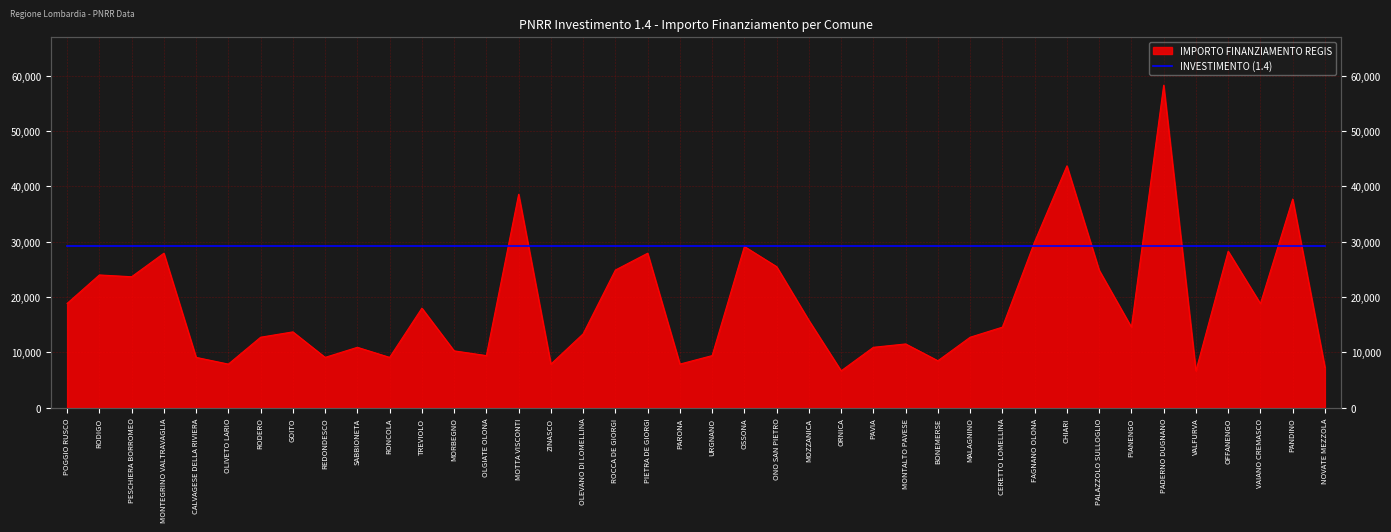

The value at PADERNO DUGNANO is 25160. True or false?

False